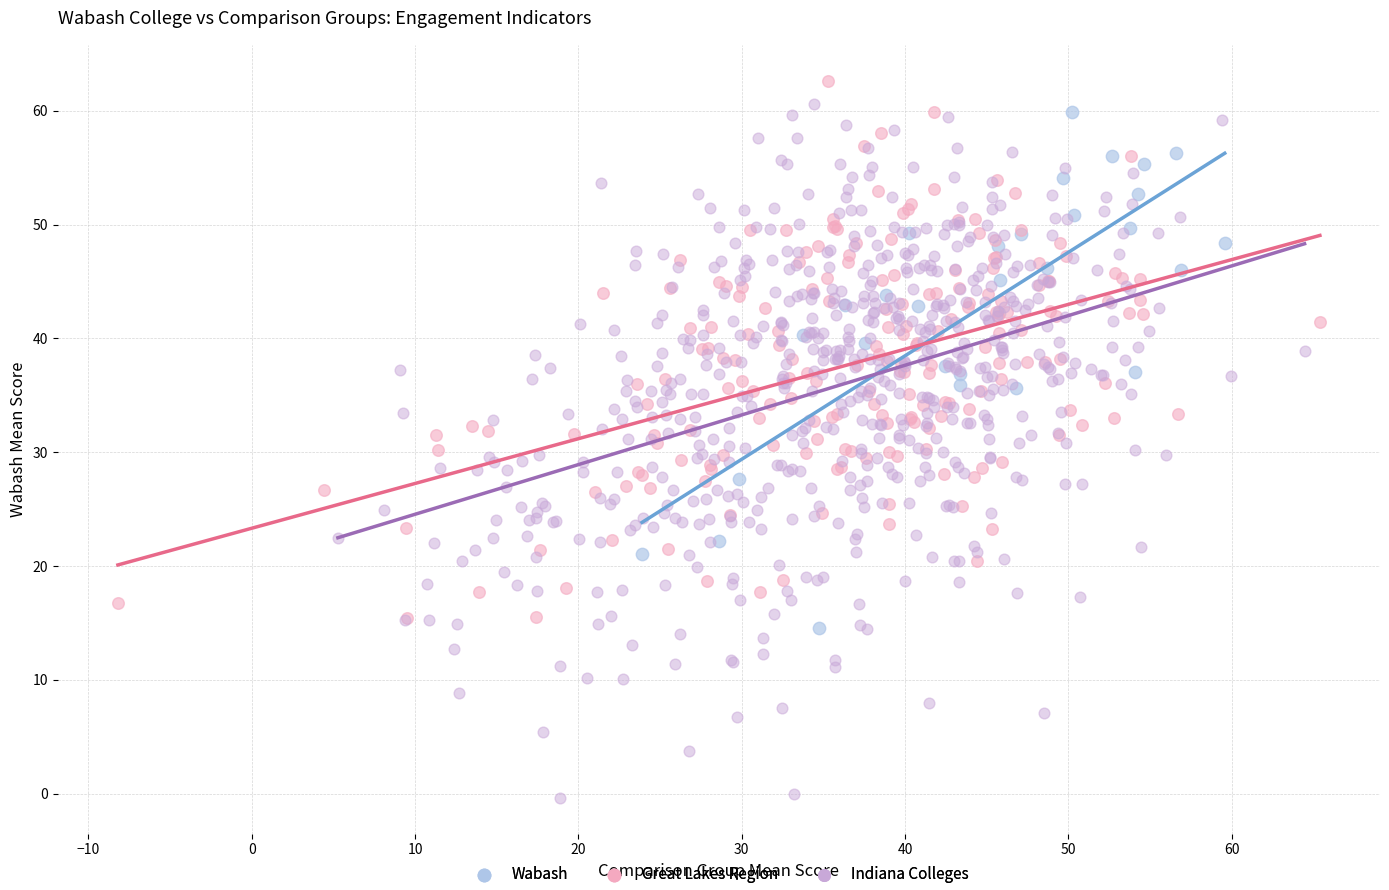

Which series reaches the minimum Y coordinate?

Indiana Colleges